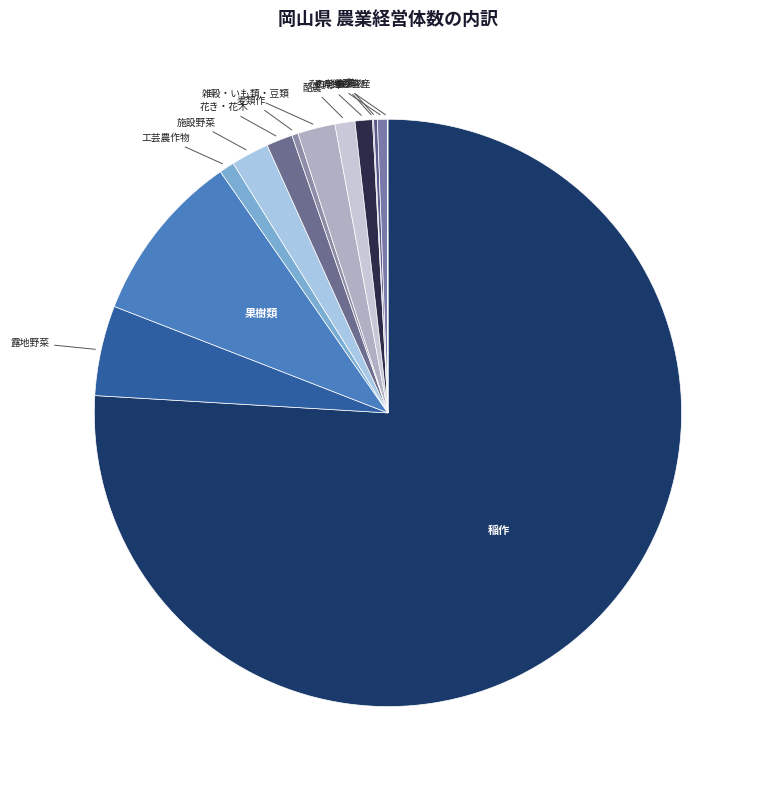

What is the largest slice in the pie chart?

稲作